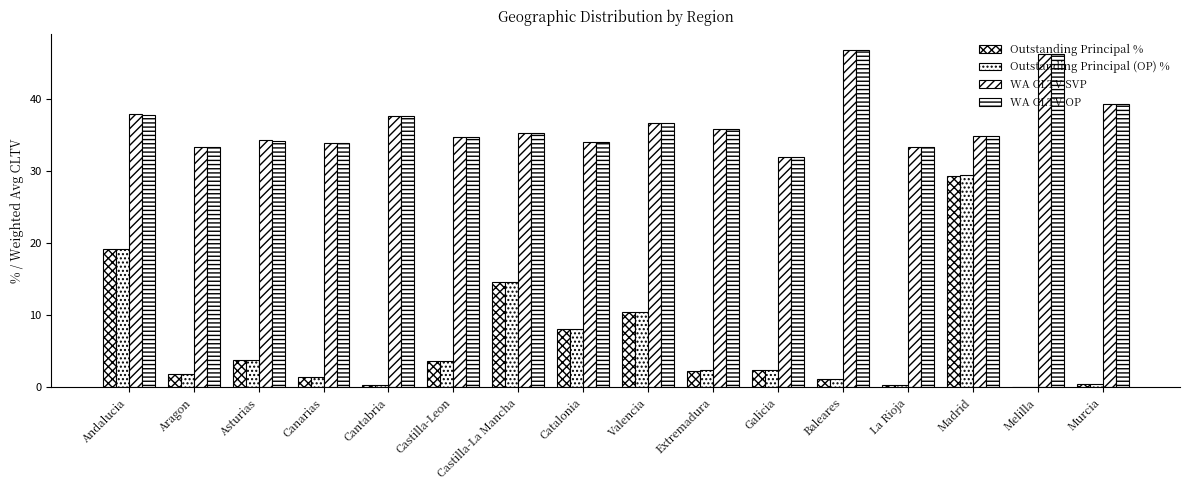

What position from the right is Aragon?

15